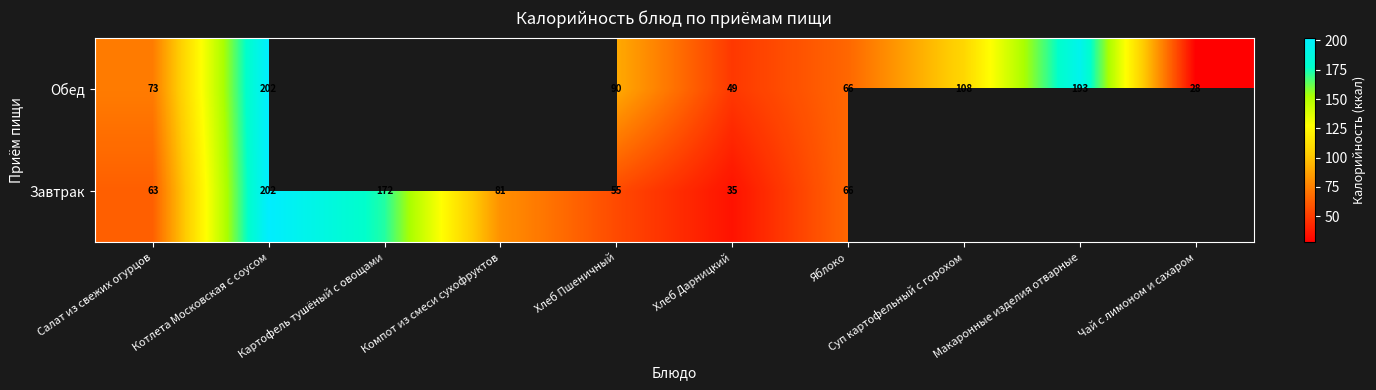

Rank the series at Салат из свежих огурцов from highest to lowest value.

Обед, Завтрак